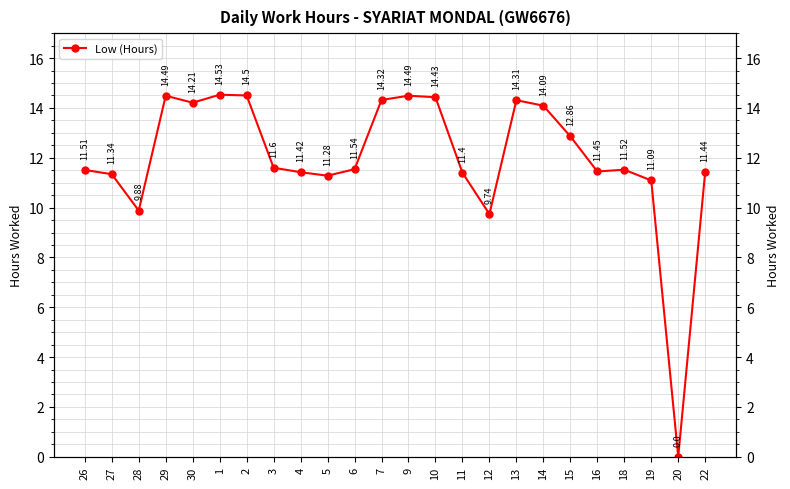

Where does the data first go above 11?

26